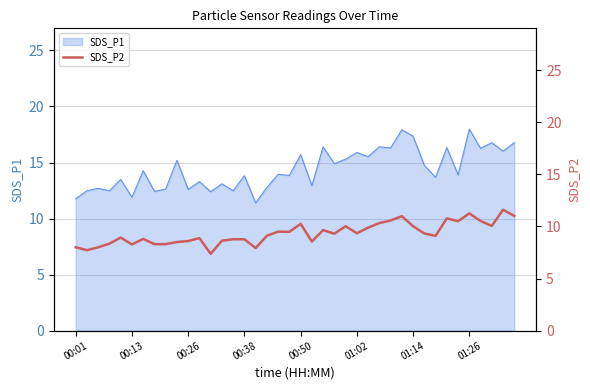

Reading left to right, extract all data points from this chart.

8.0	7.7	8.0	8.3	8.9	8.3	8.8	8.3	8.3	8.5	8.6	8.9	7.4	8.6	8.8	8.8	7.9	9.1	9.5	9.5	10.2	8.6	9.7	9.3	10.0	9.3	9.9	10.3	10.6	11.0	10.0	9.3	9.1	10.8	10.5	11.2	10.5	10.1	11.6	11.0